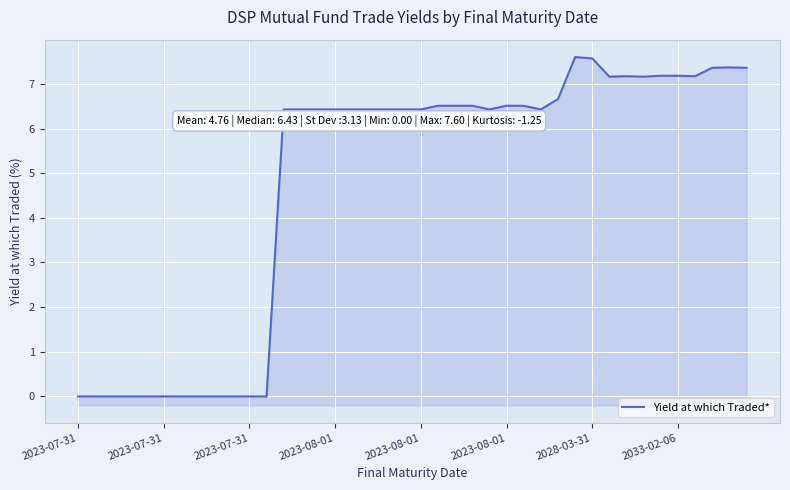

Count the number of data series in this chart.

1